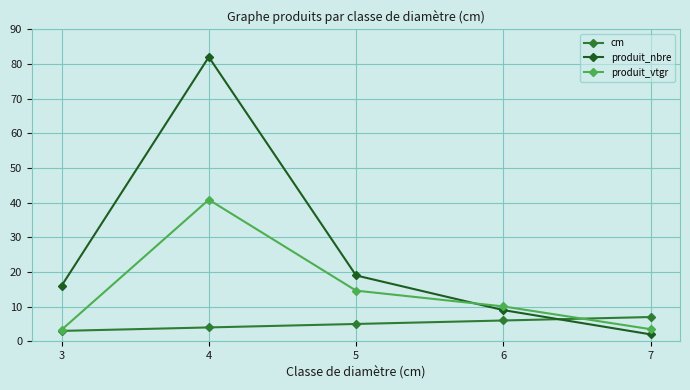

True or false: produit_vtgr has a value of 40.9 at 4.

True